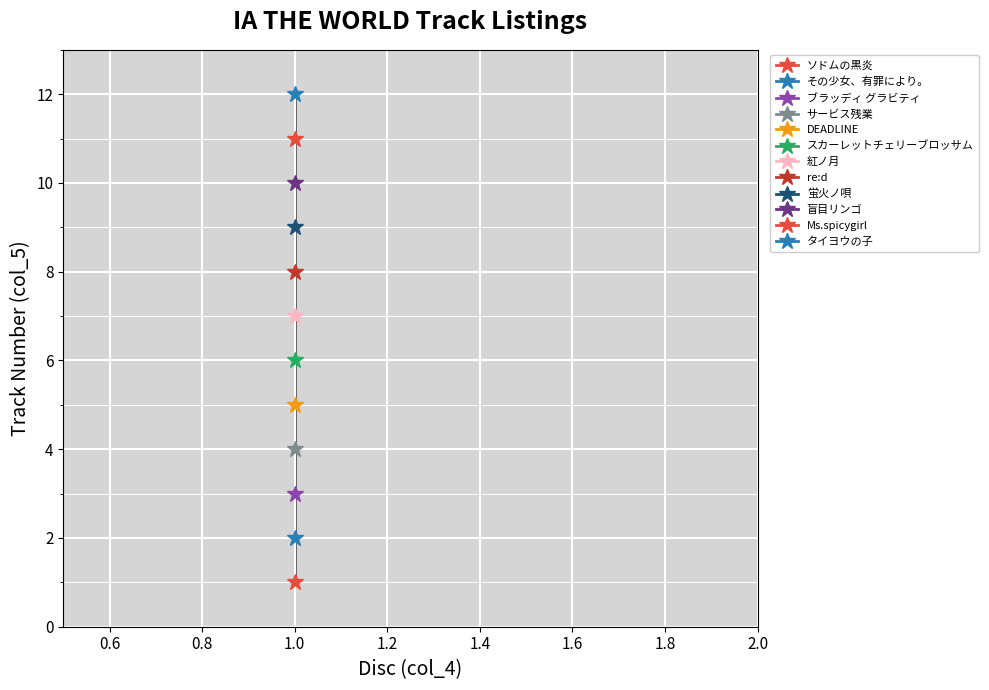

What is the difference between the values at 1 and 1?

2